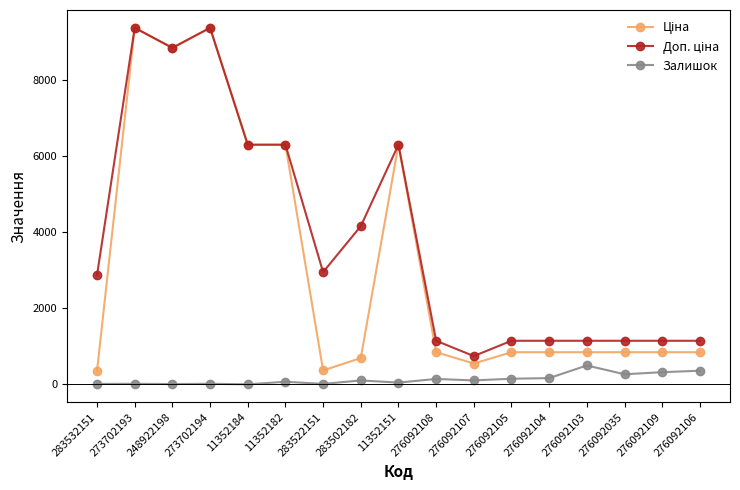

What is the spread (max minus min) of values at 248922198?

8845.7